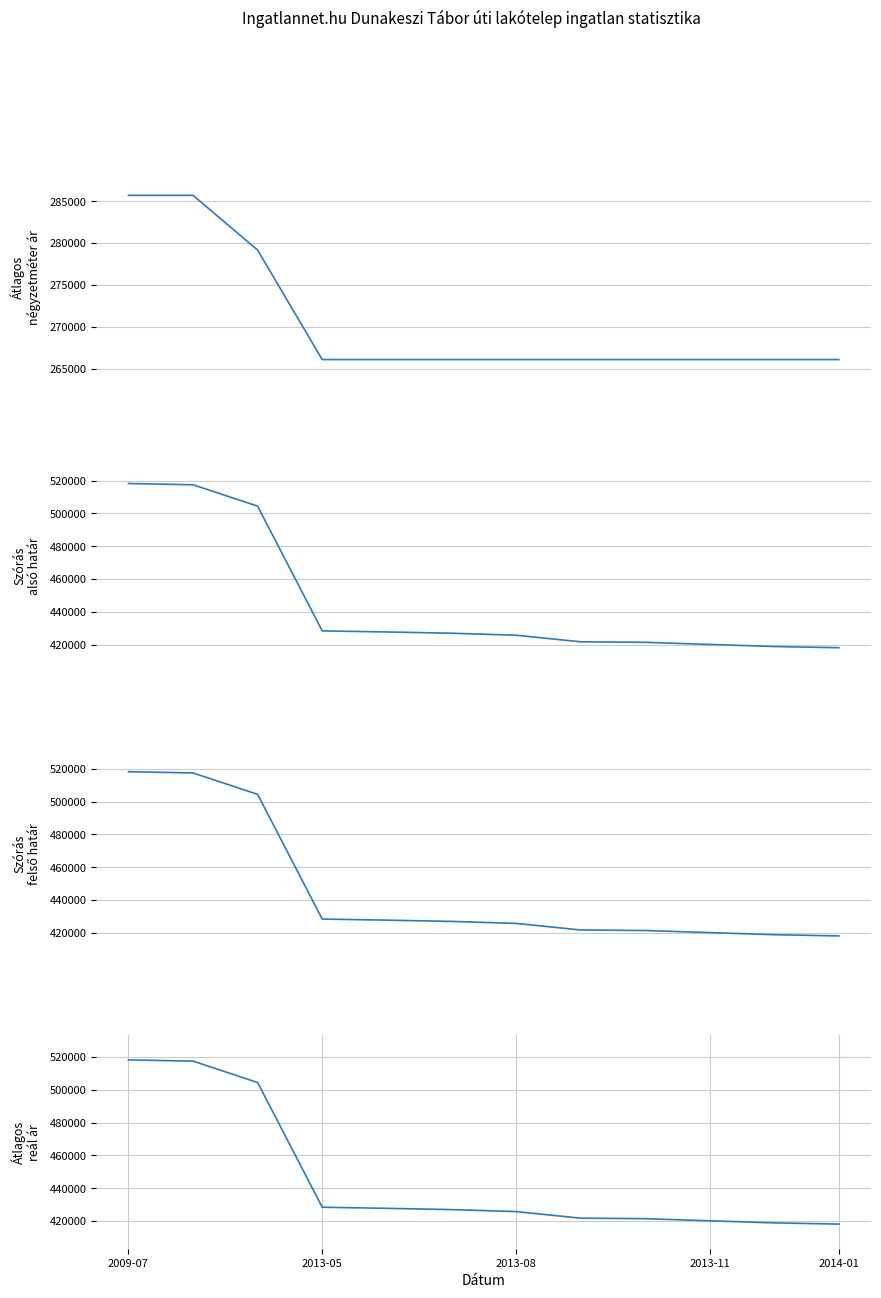

What is the difference between the highest and lowest values at 2013-11?

154123